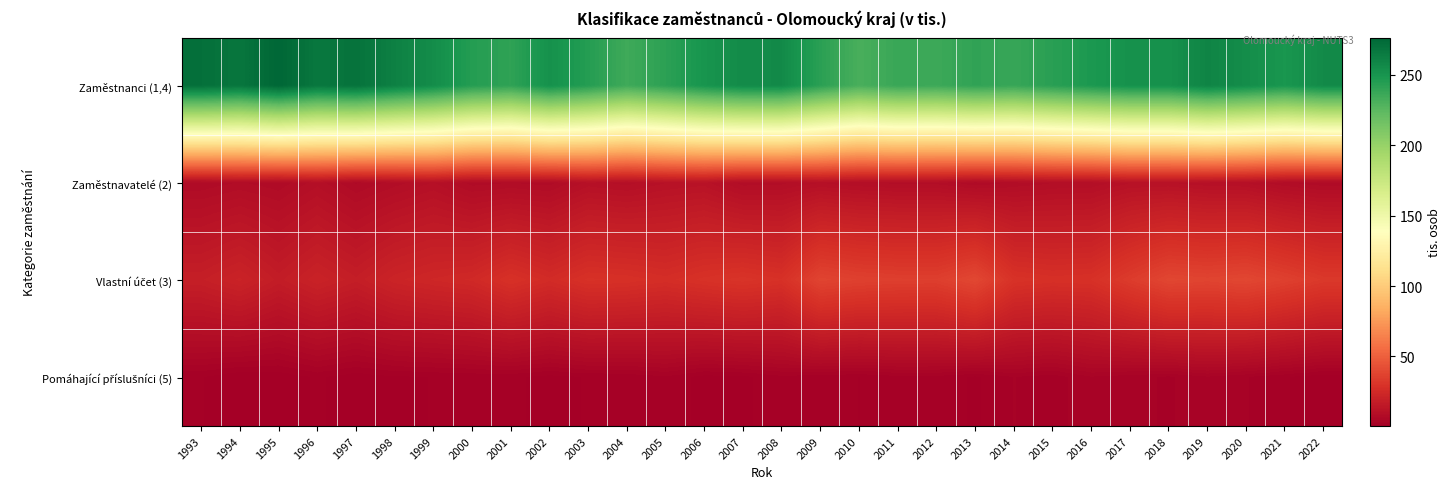

At which category is the sum across all series the highest?

2019